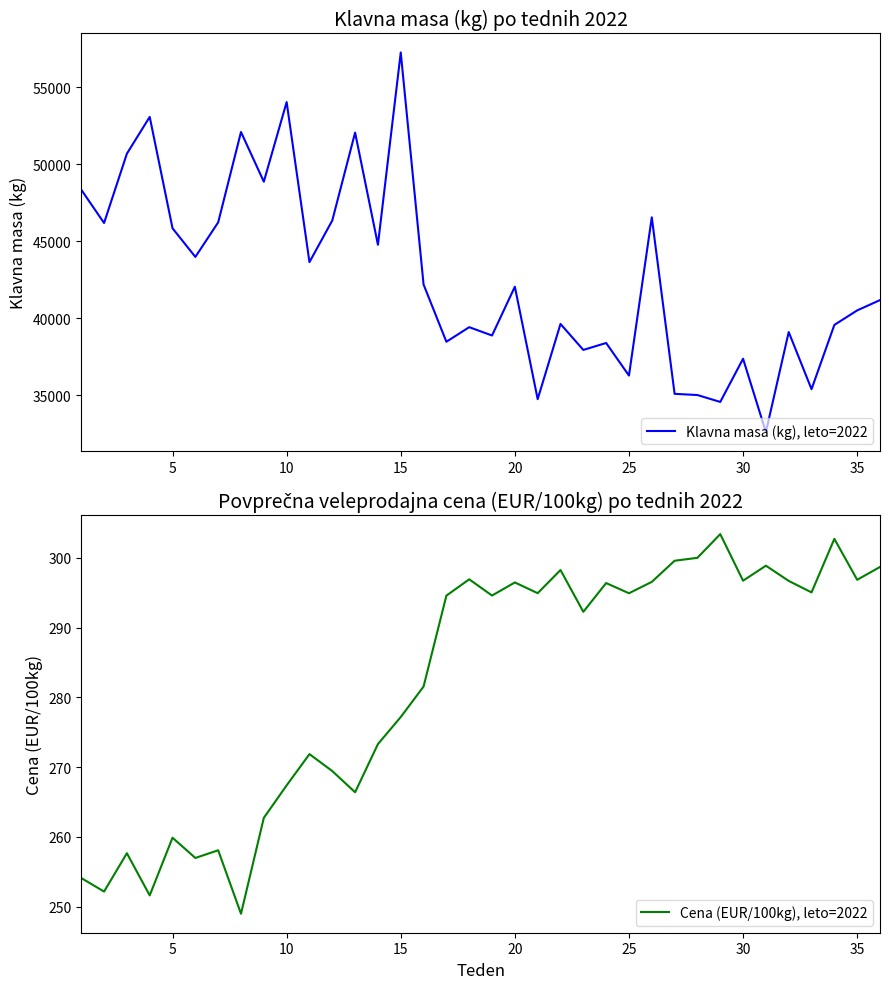

How many data points in Klavna masa (kg), leto=2022 are above 42047?

17